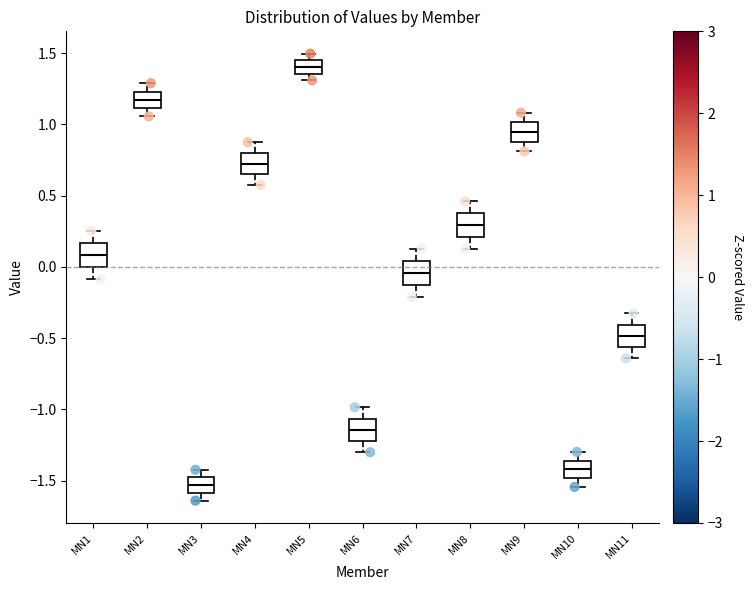

Where does the upper whisker of the box for MN8 end on the y-axis? The values are not printed on the chart, so give them approximately, as read against the axis.

0.45